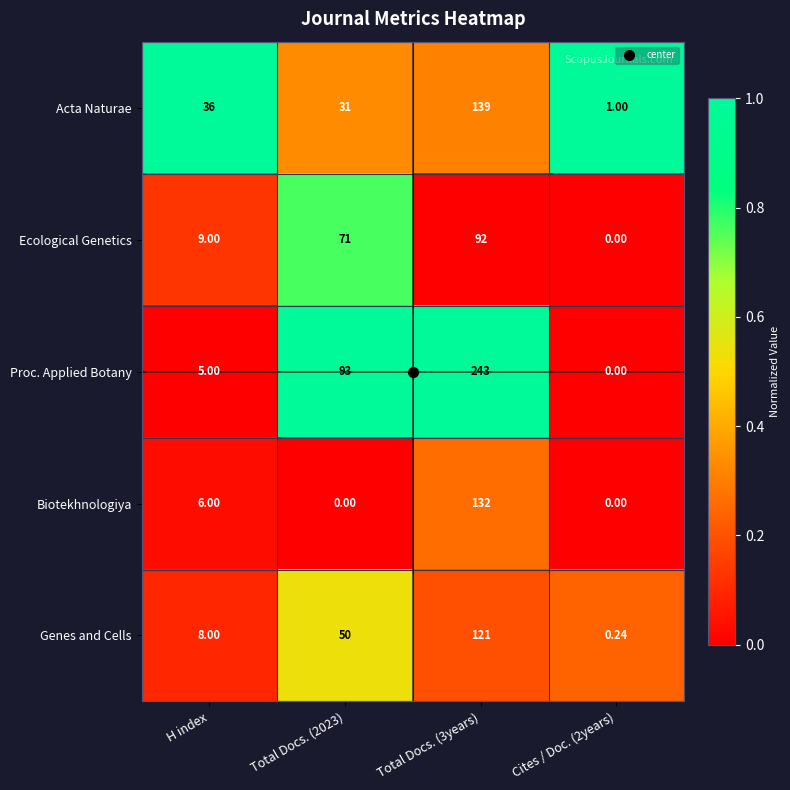

Where is Biotekhnologiya nearest to the value 66?

H index